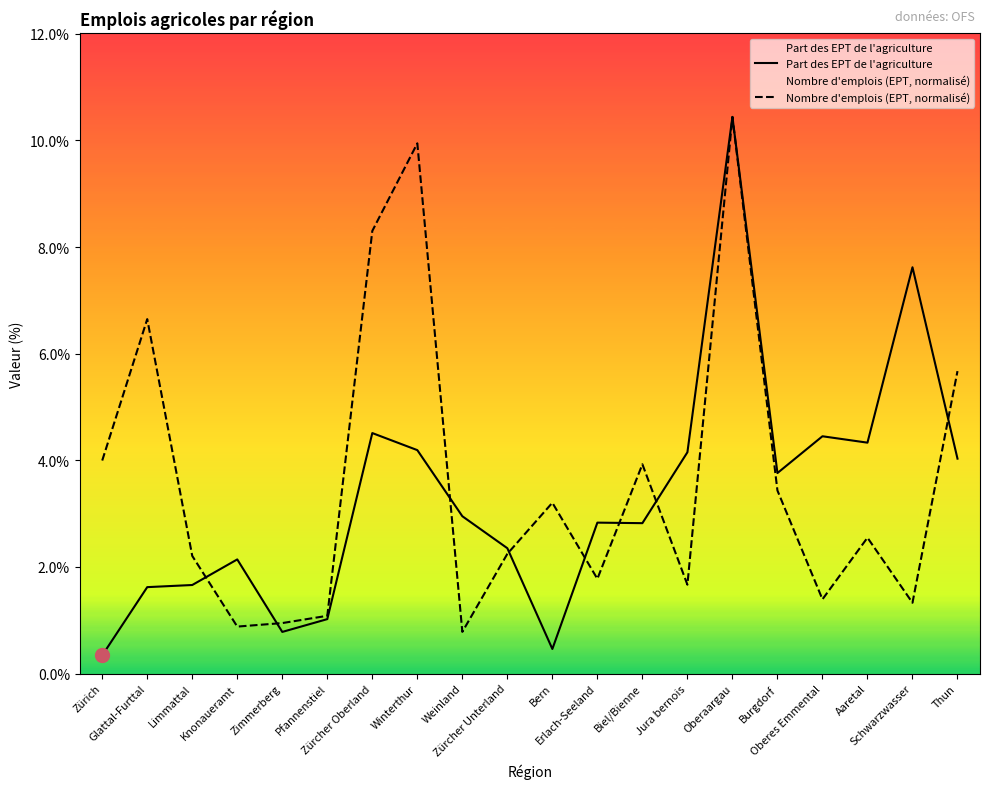

What is the sum of the Part des EPT de l'agriculture values at Erlach-Seeland and Zimmerberg?

3.6